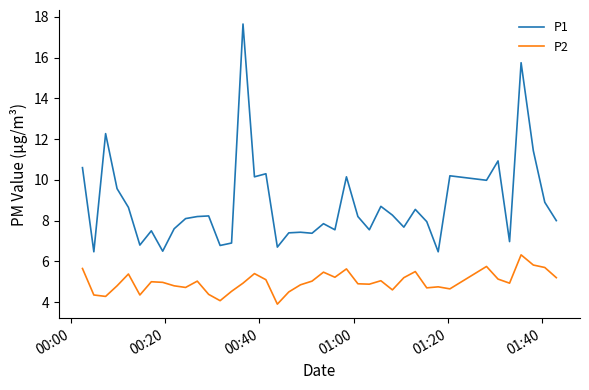

How many values in the P2 series are below 4?

1